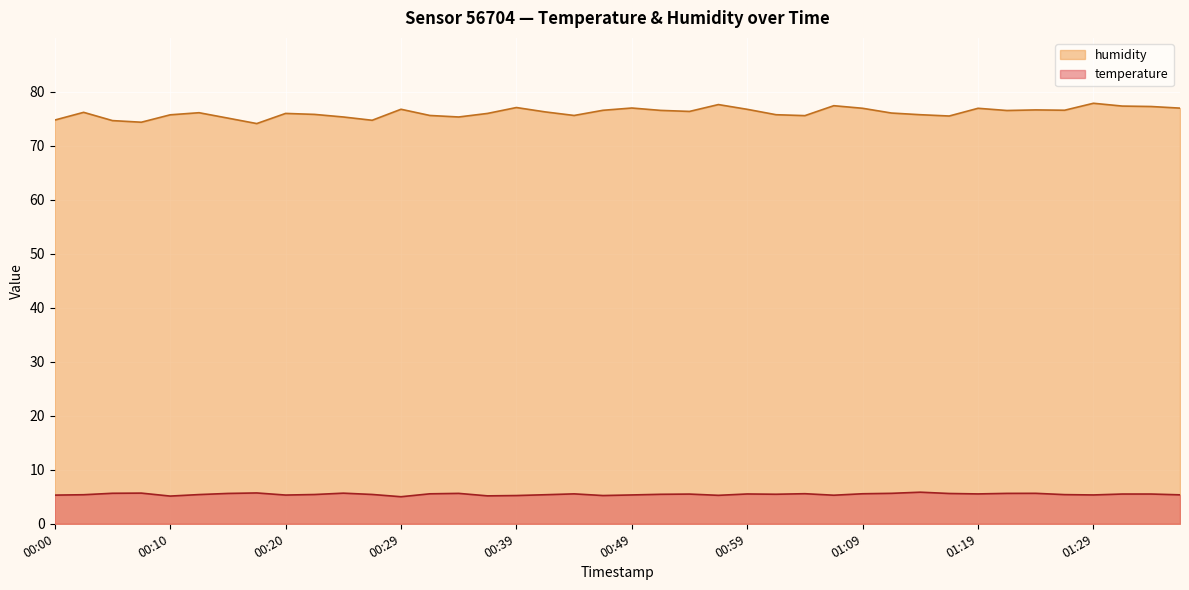

Rank the series by their average value, from highest to lowest.

humidity, temperature